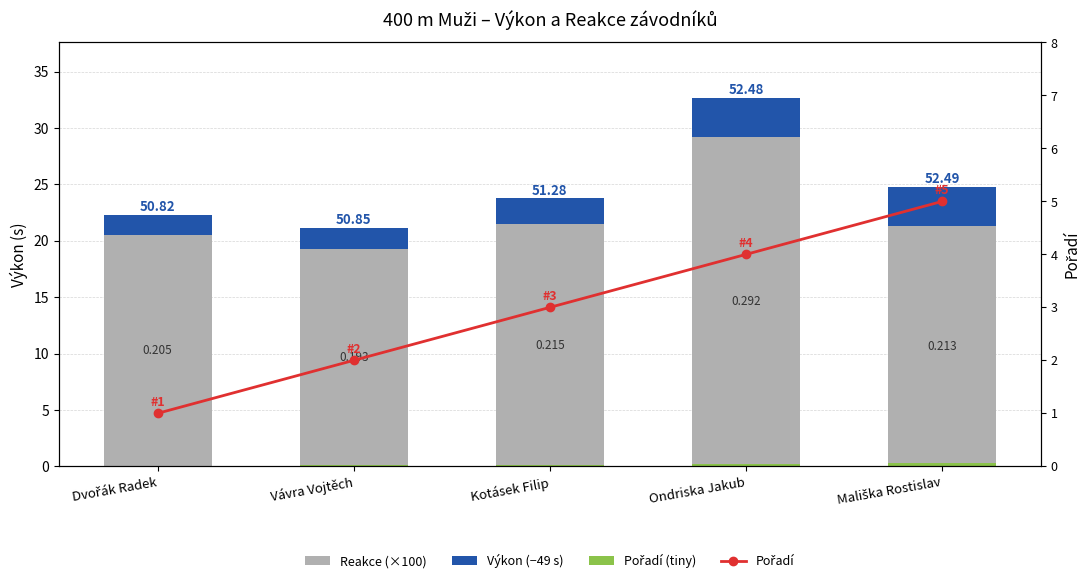

At which label does Pořadí reach its minimum?

Dvořák Radek